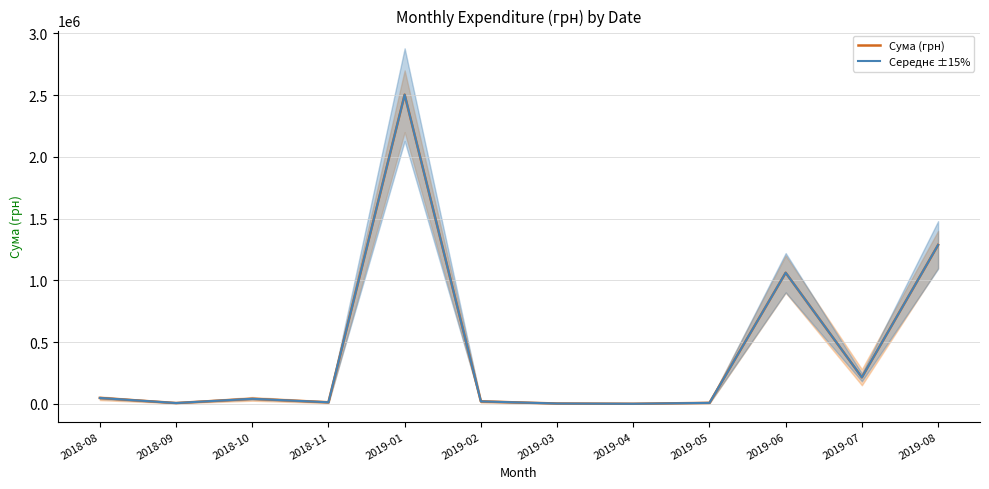

Reading right to left, what are all the values shown in this chart?

Сума (грн): 1286039.1	214260.3	1061184.7	7537.7	313.5	2337.6	19464.3	2503023.1	12318.8	40597.7	6300.0	47390.0
Середнє ±15%: 1286039.1	214260.3	1061184.7	7537.7	313.5	2337.6	19464.3	2503023.1	12318.8	40597.7	6300.0	47390.0